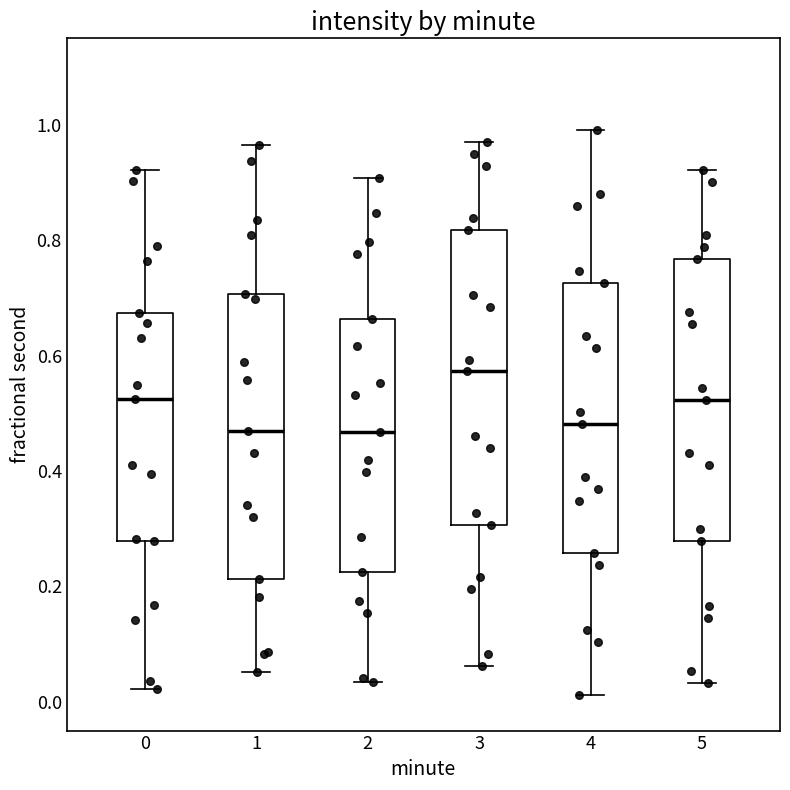

Where does the lower whisker of the box at x = 5 end on the y-axis? The values are not printed on the chart, so give them approximately, as read against the axis.

0.04